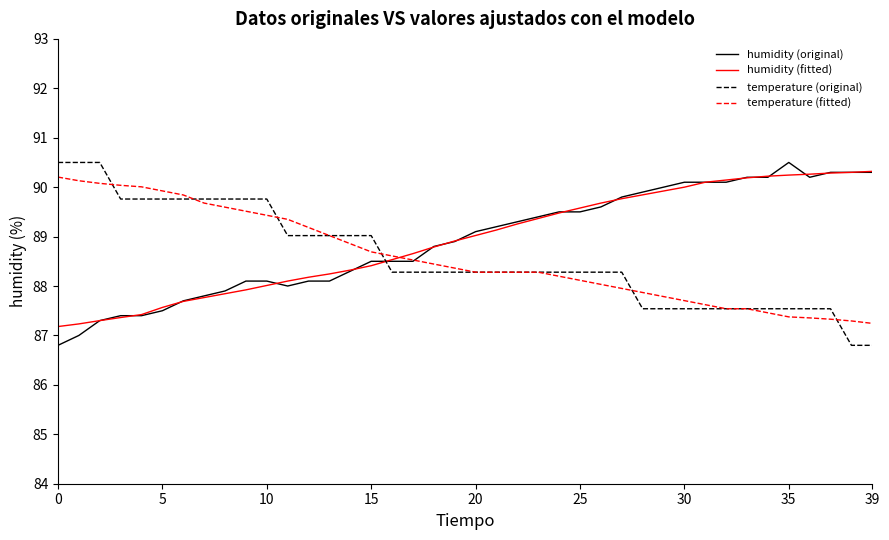

How many lines are shown in the chart?

4